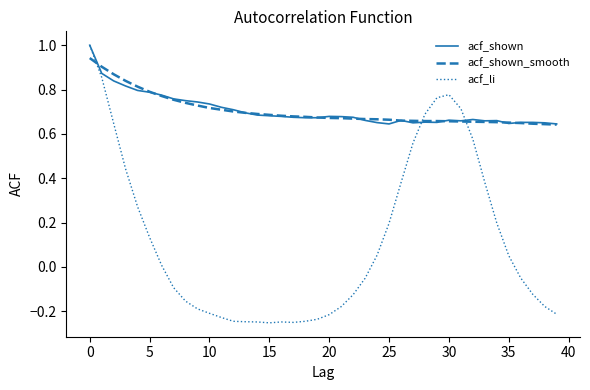

Does the chart display data point markers on the line(s)?

No